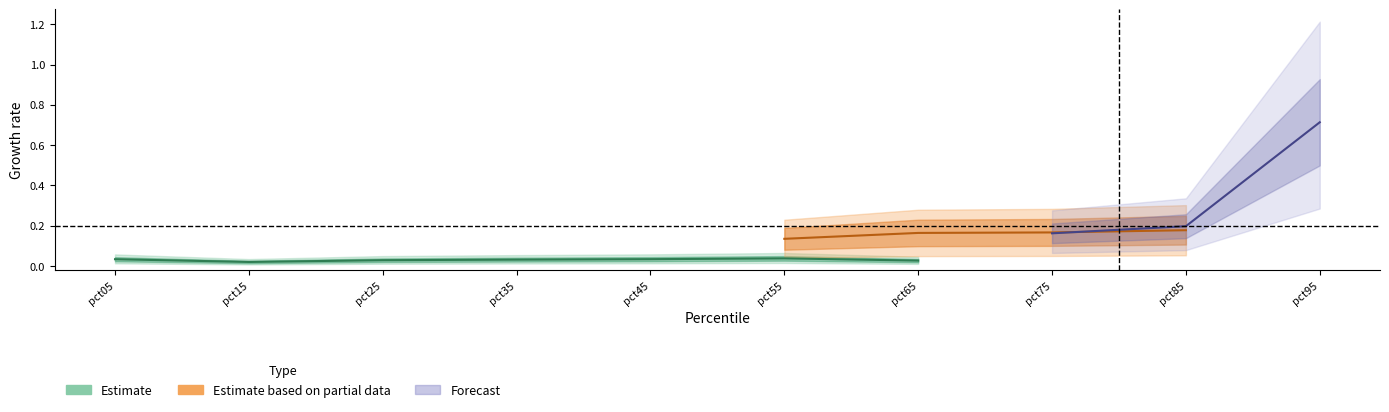

At which label is Jan closest to 0?

pct15